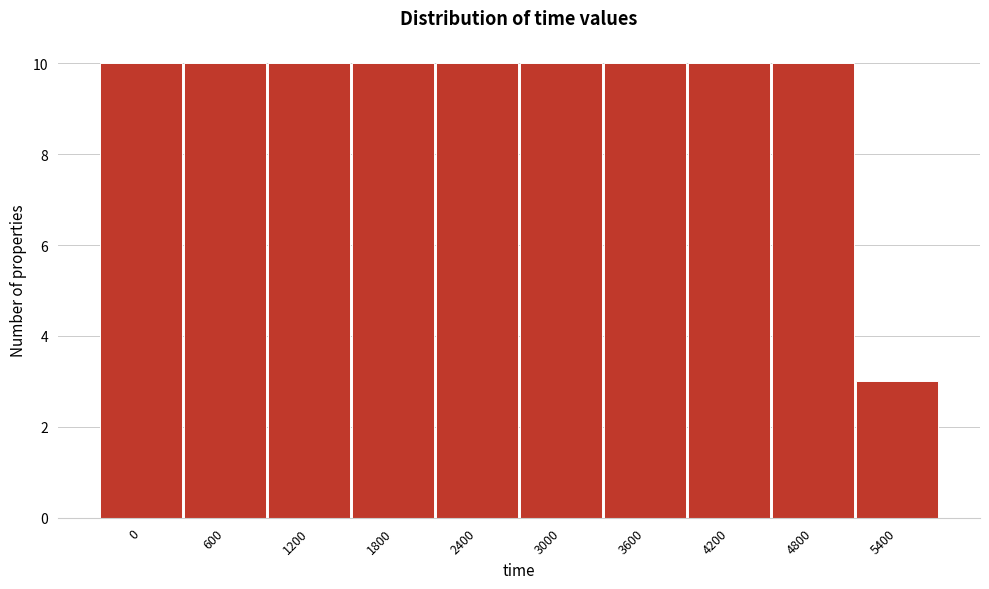

Reading left to right, what are all the values shown in this chart?

0=10	600=10	1200=10	1800=10	2400=10	3000=10	3600=10	4200=10	4800=10	5400=3